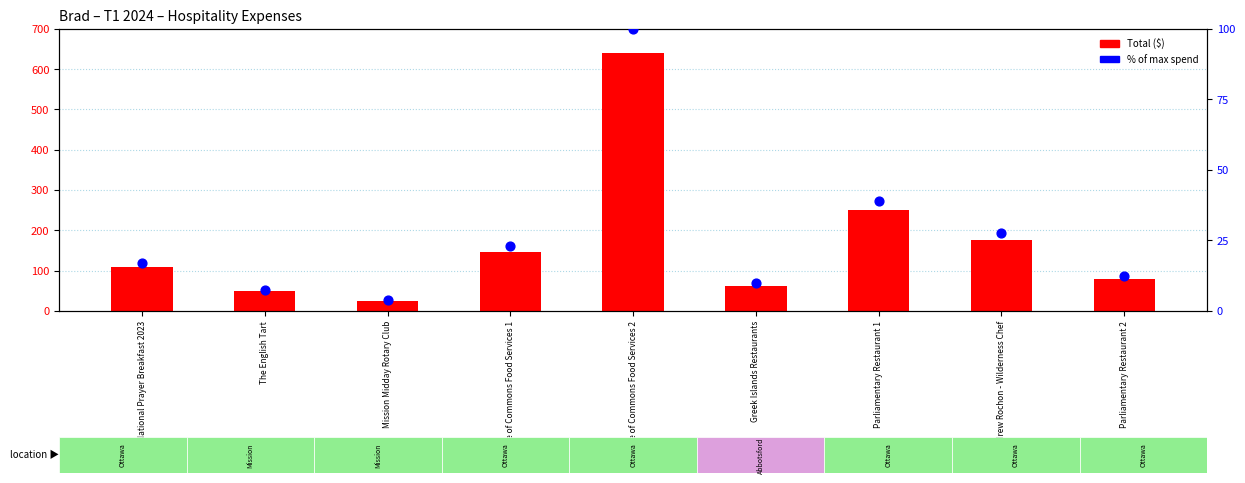

At which category is the sum across all series the highest?

House of Commons Food Services 2